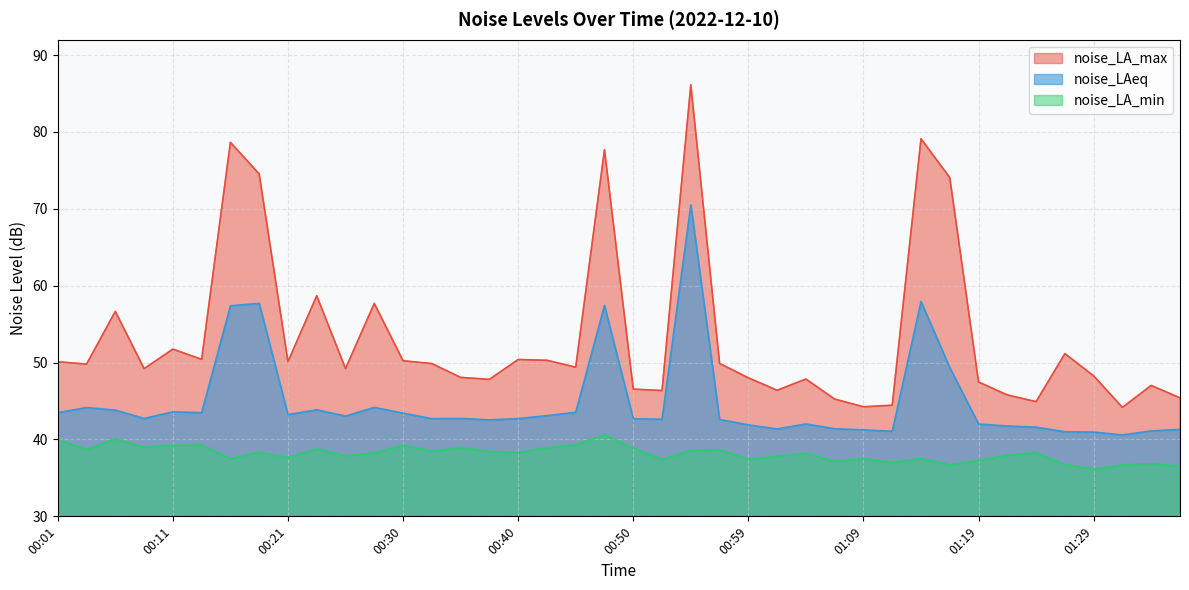

How many lines are shown in the chart?

3